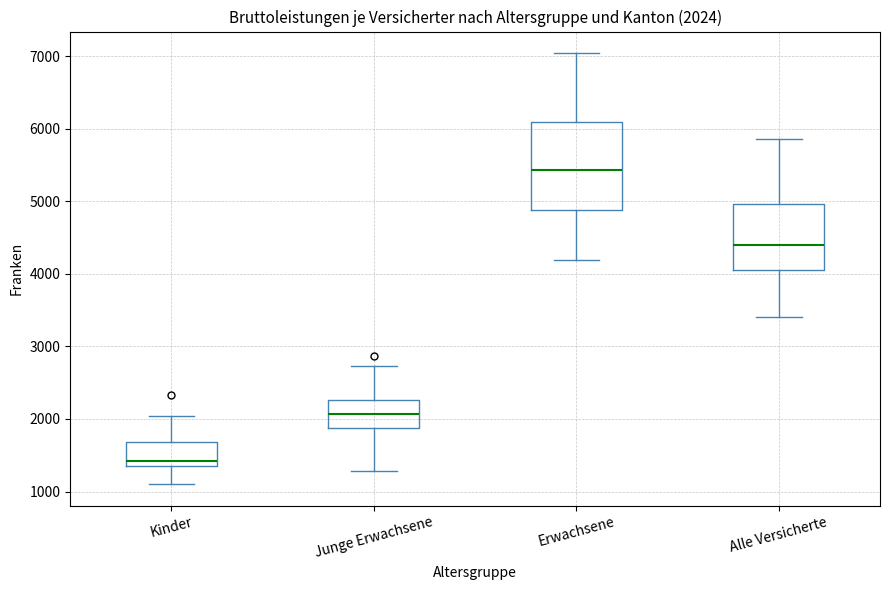

Comparing the boxes themselves (not the whiskers), which one is the tallest?

Erwachsene